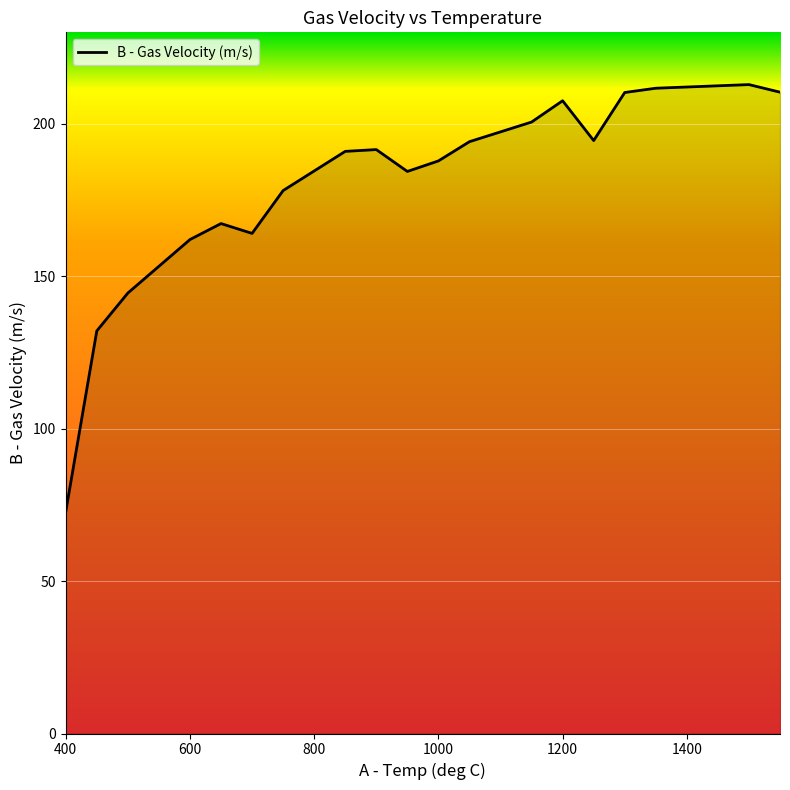

What is the maximum value shown in the chart?

212.9